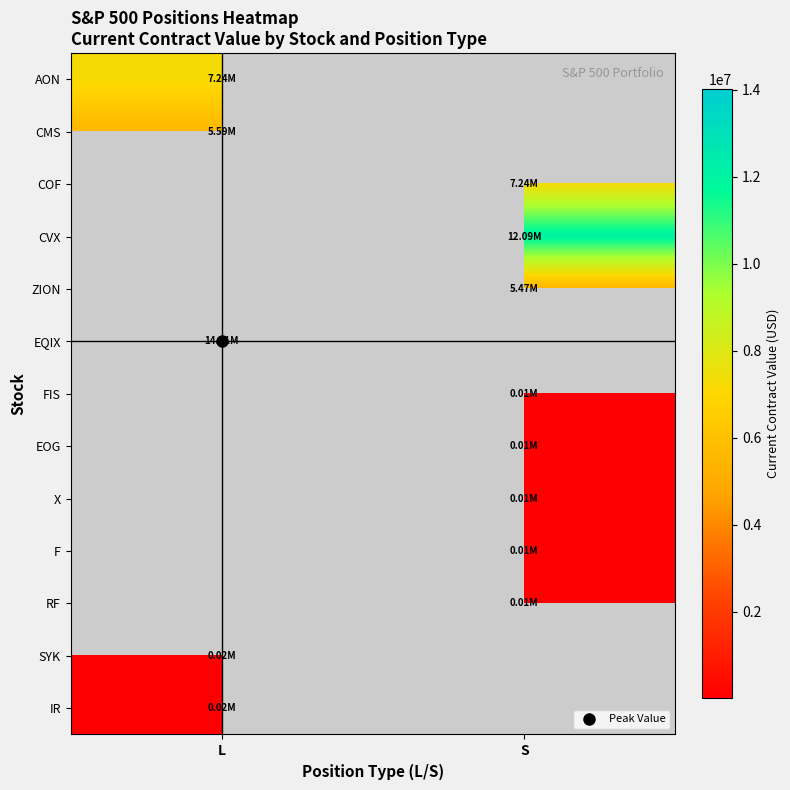

How many series are shown in this chart?

13